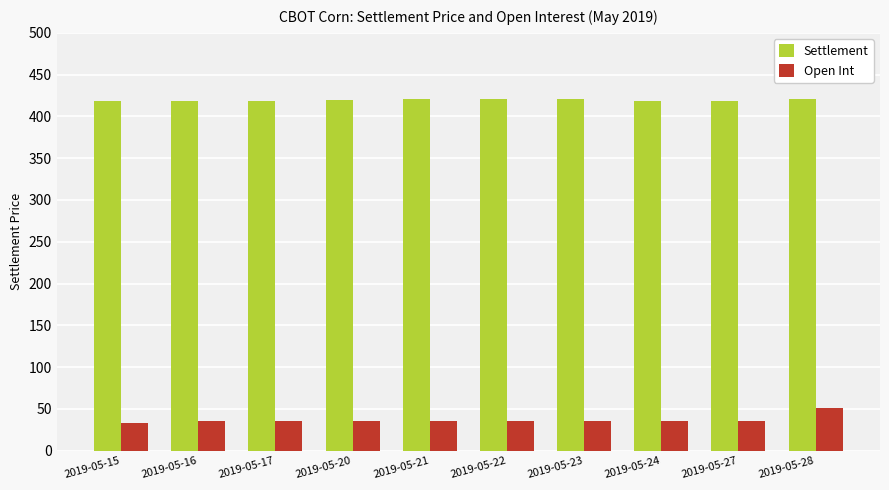

What is the greatest value displayed?

421.2